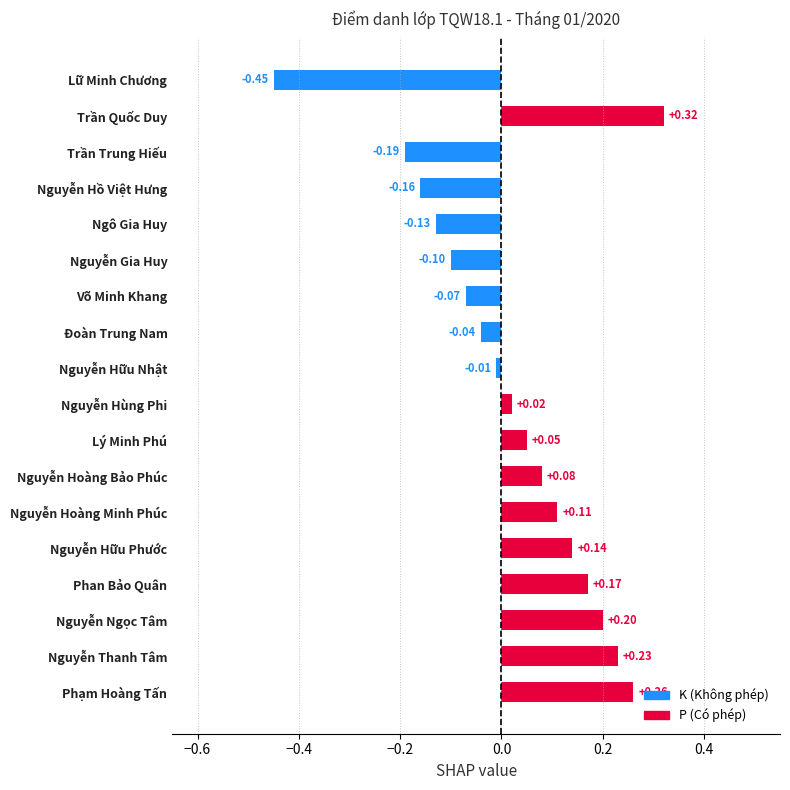

List the labels in order of value, smallest first.

Lữ Minh Chương, Trần Trung Hiếu, Nguyễn Hồ Việt Hưng, Ngô Gia Huy, Nguyễn Gia Huy, Võ Minh Khang, Đoàn Trung Nam, Nguyễn Hữu Nhật, Nguyễn Hùng Phi, Lý Minh Phú, Nguyễn Hoàng Bảo Phúc, Nguyễn Hoàng Minh Phúc, Nguyễn Hữu Phước, Phan Bảo Quân, Nguyễn Ngọc Tâm, Nguyễn Thanh Tâm, Phạm Hoàng Tấn, Trần Quốc Duy